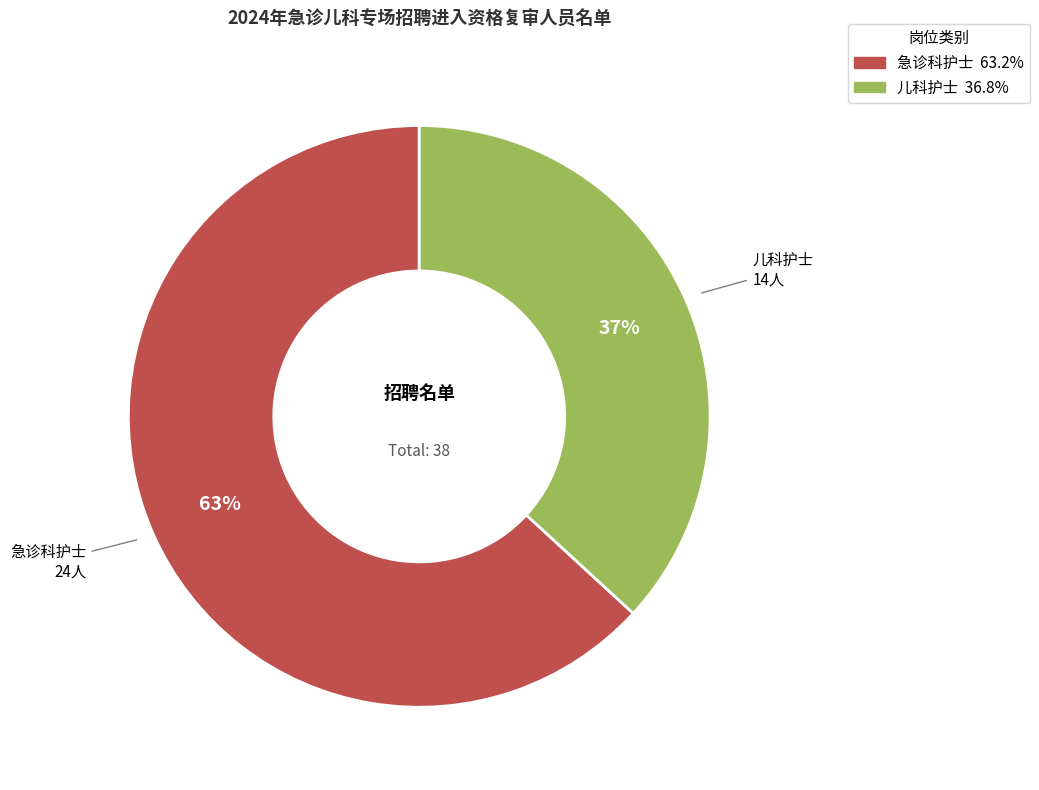

To the nearest percent, what percentage of the pie is 急诊科护士?

63%